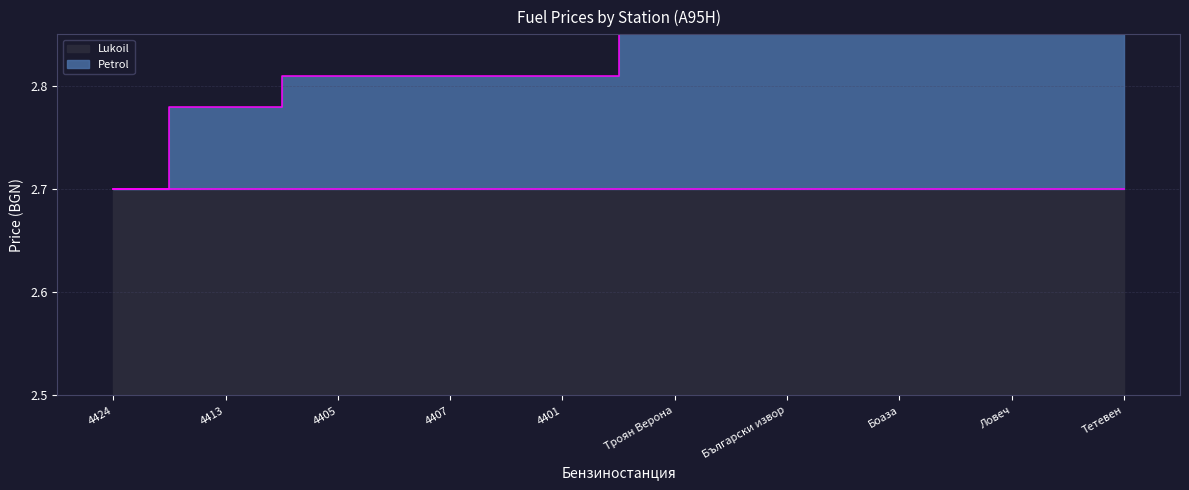

True or false: there are more than 2 points higher than both neighbors.

False